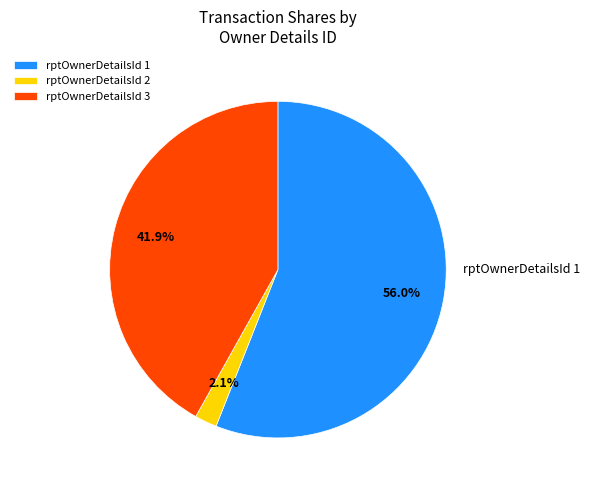

Which category has the biggest portion of the pie?

rptOwnerDetailsId 1